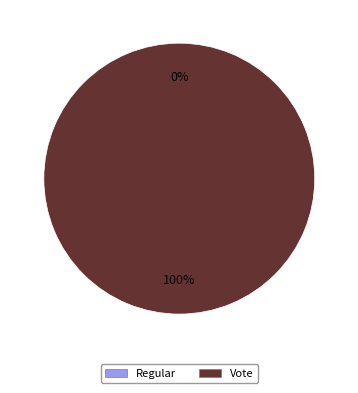

Count the number of slices in the pie.

2